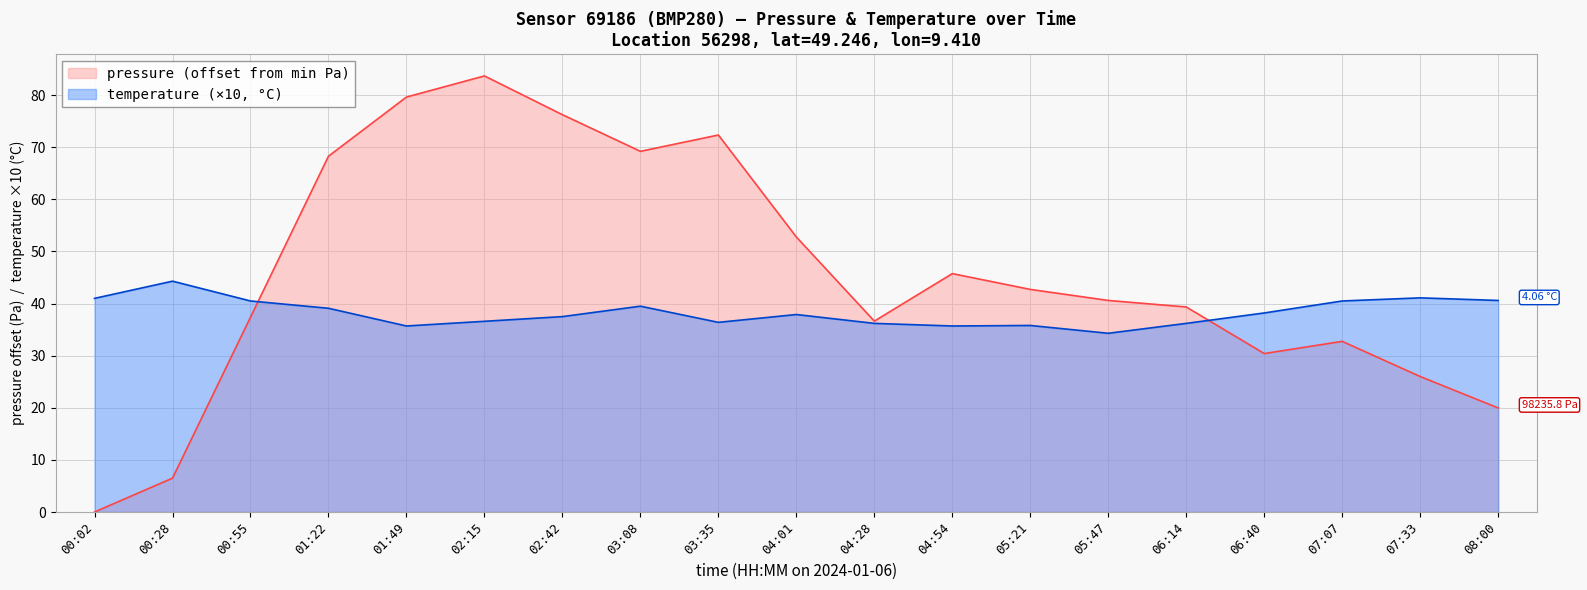

True or false: pressure and temperature intersect in this chart.

True